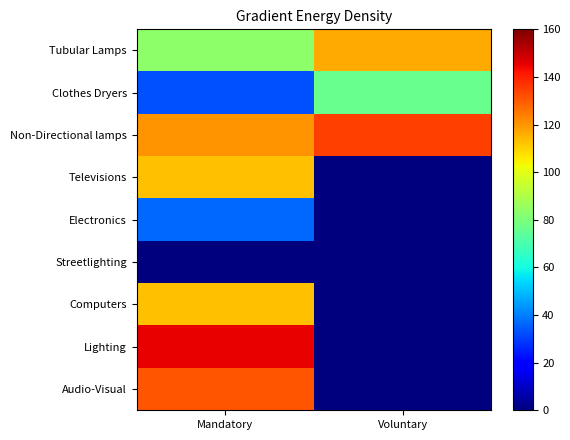

Which has a higher value, Voluntary or Mandatory?

Voluntary